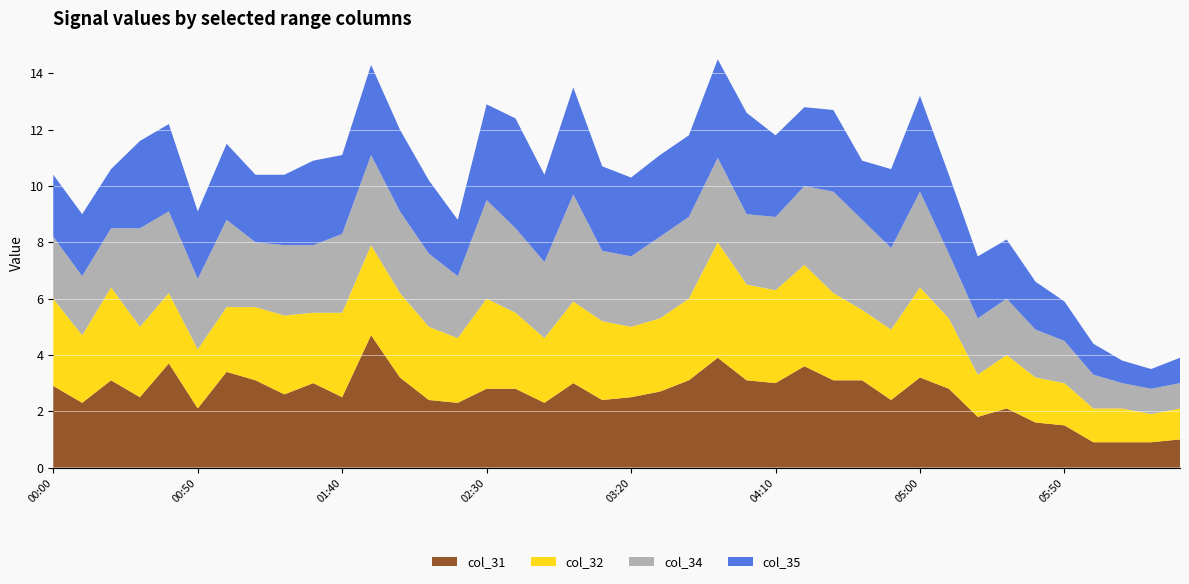

What is the total value across all series at 05:50?

5.9